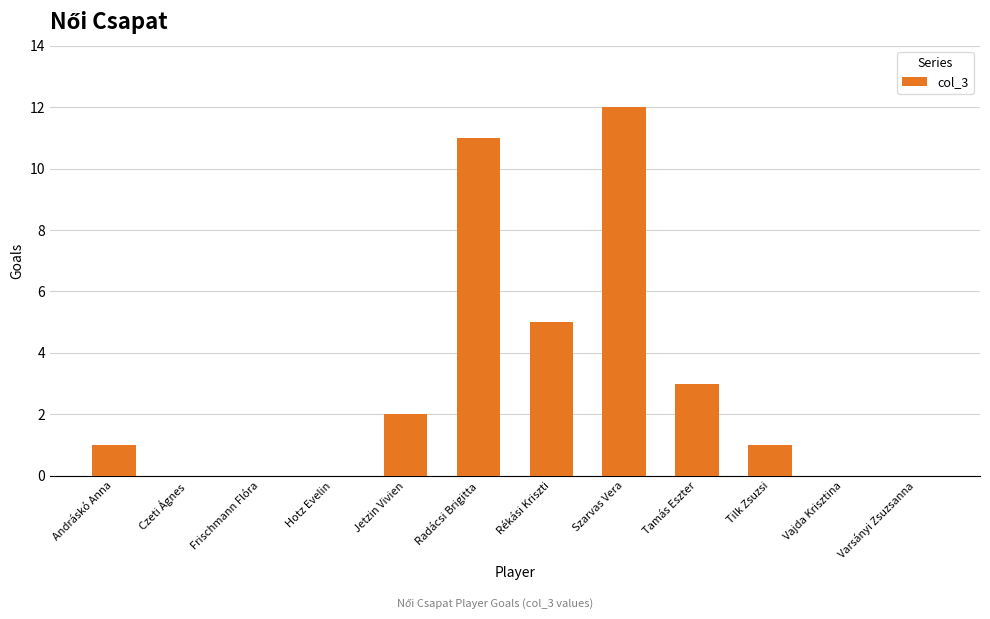

Which category has the highest value across all series?

Szarvas Vera